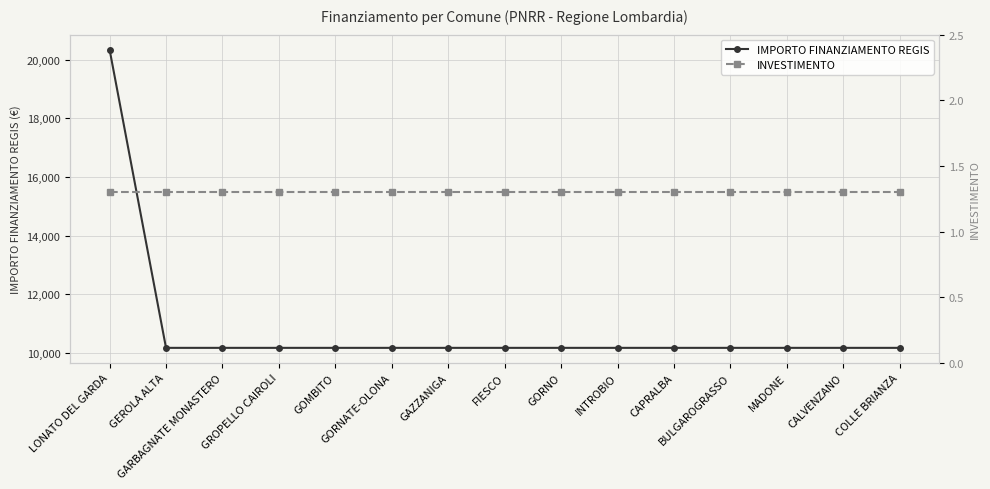

Between FIESCO and GORNO, which series saw the biggest shift?

IMPORTO FINANZIAMENTO REGIS